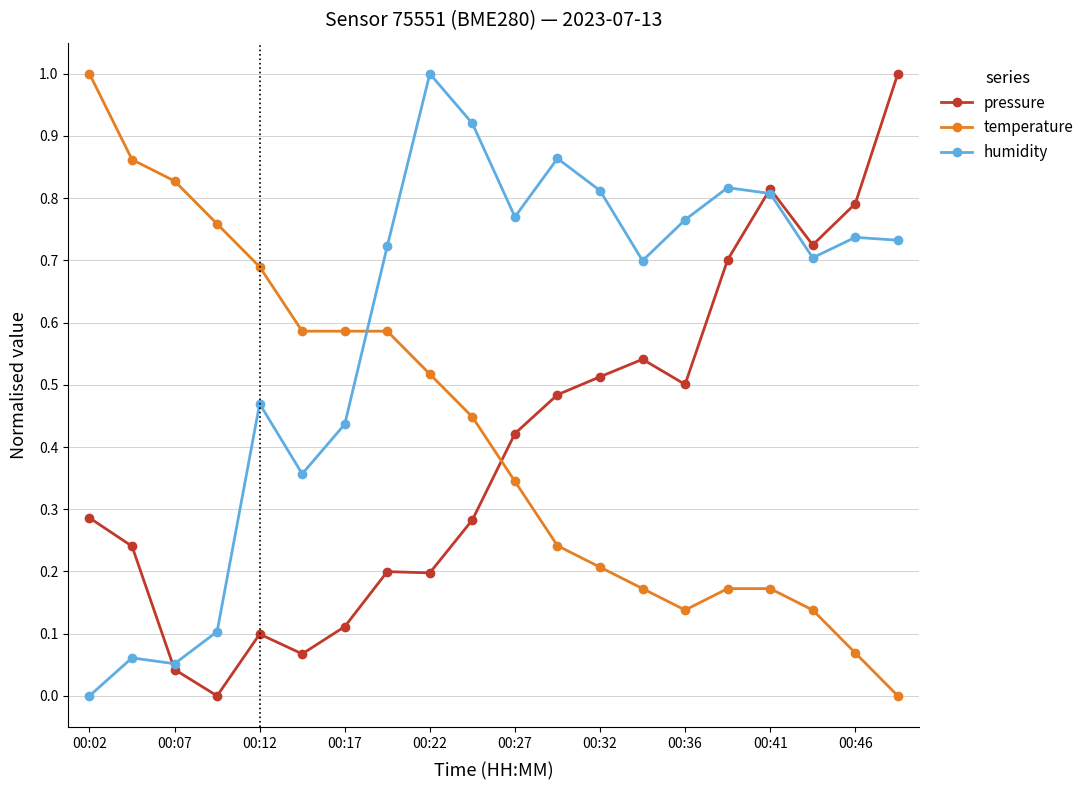

How many intersections are there between pressure and temperature?

1